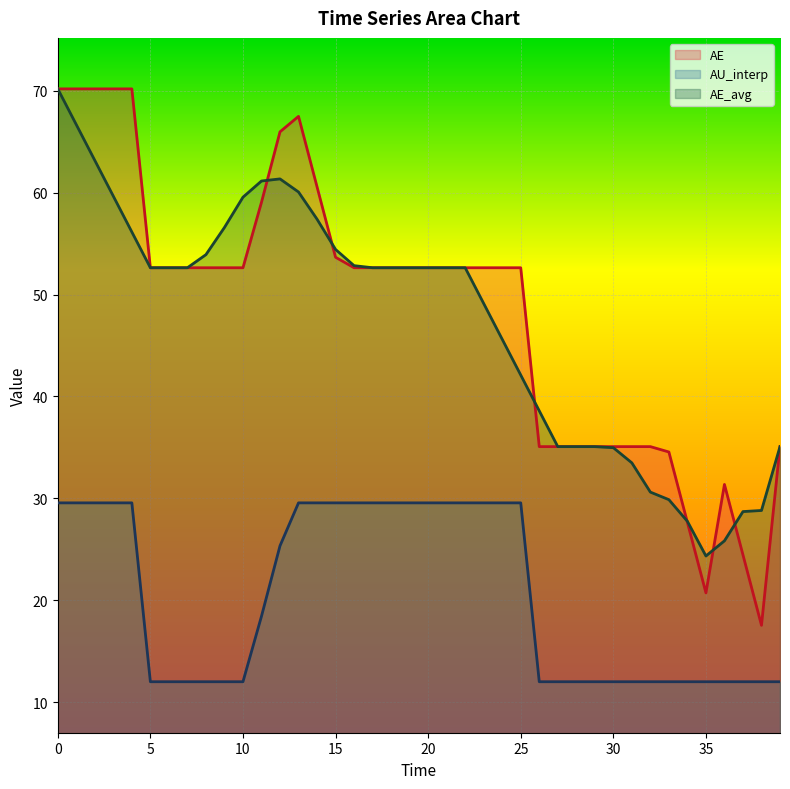

What is the highest value of the AU_interp series?

29.6